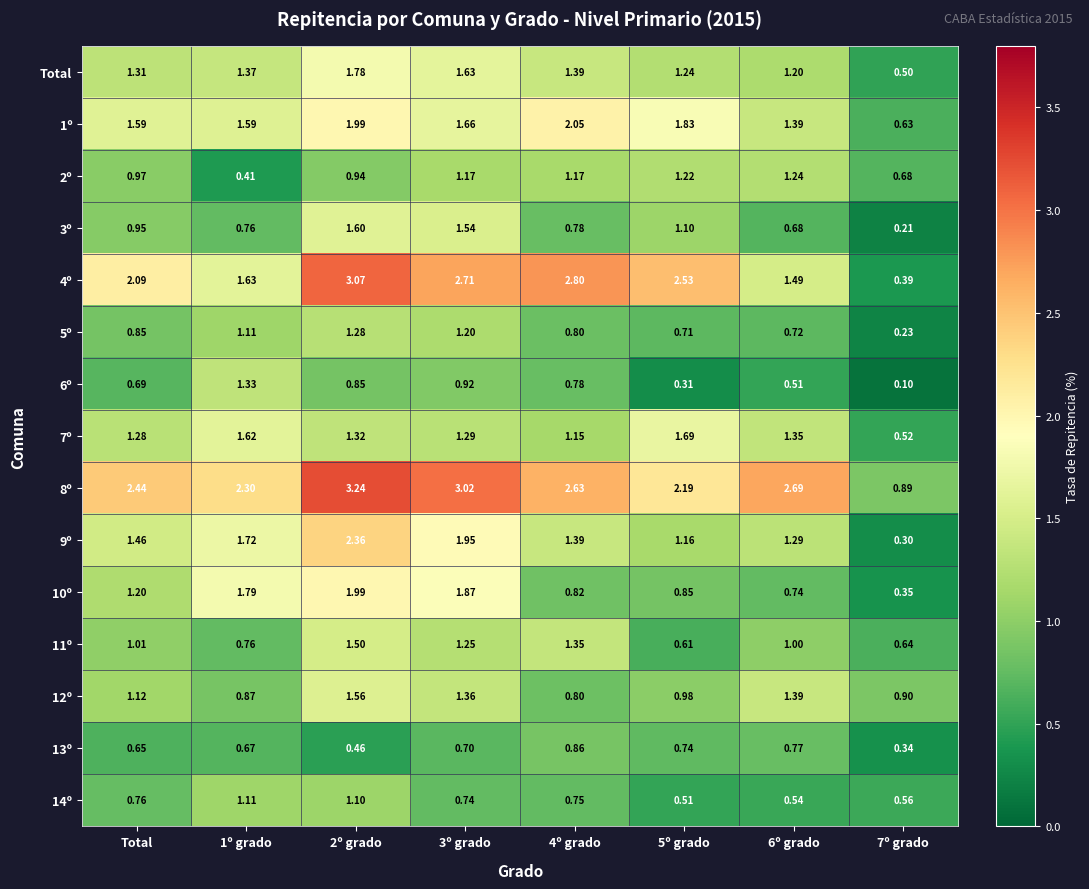

At 5º grado, list the series in order from smallest to largest.

6º, 14º, 11º, 5º, 13º, 10º, 12º, 3º, 9º, 2º, Total, 7º, 1º, 8º, 4º